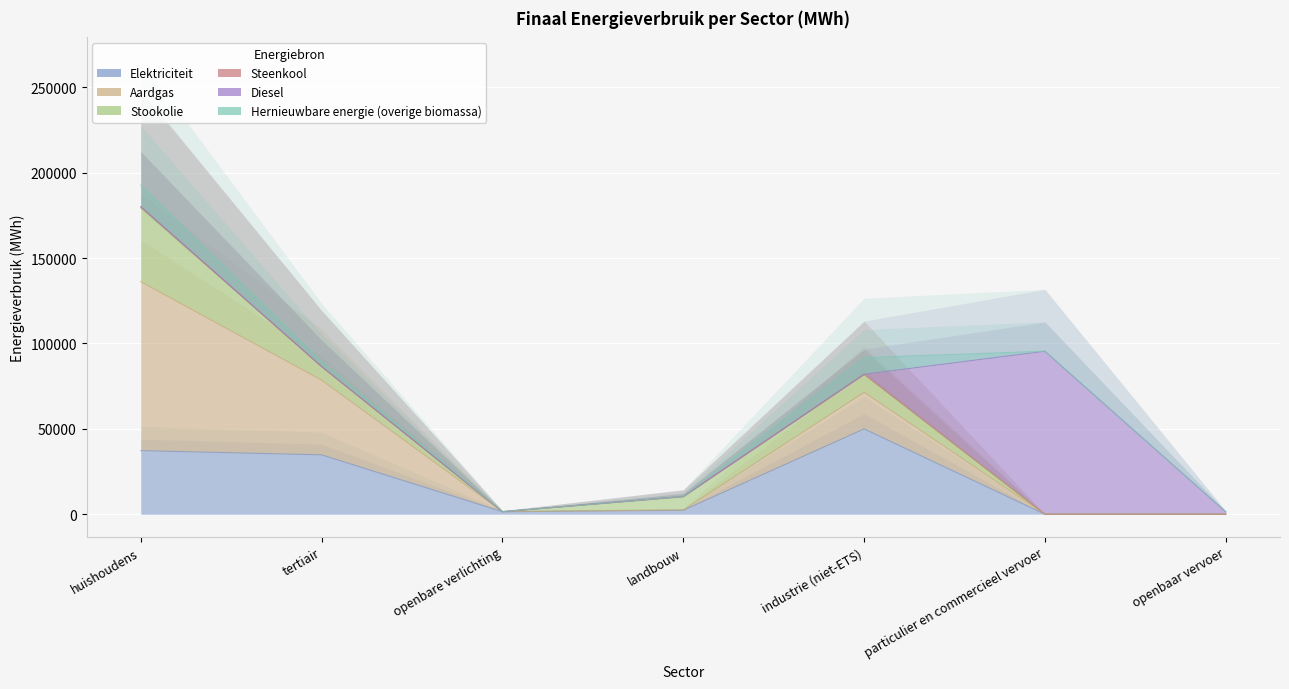

At which label is Steenkool closest to 391?

landbouw